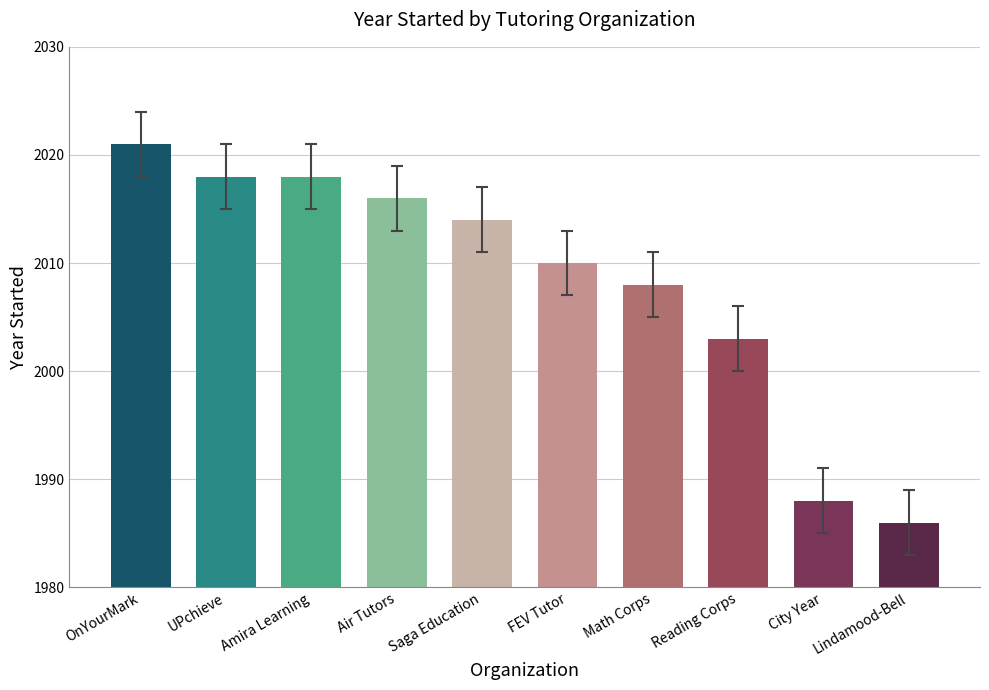

What is the maximum value shown in the chart?

2021